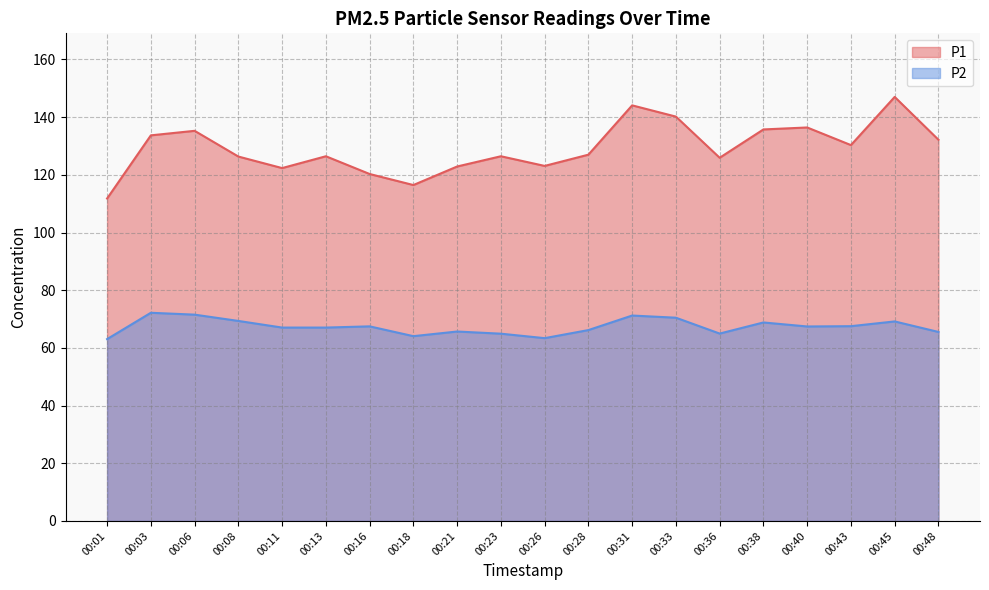

How many lines are shown in the chart?

2